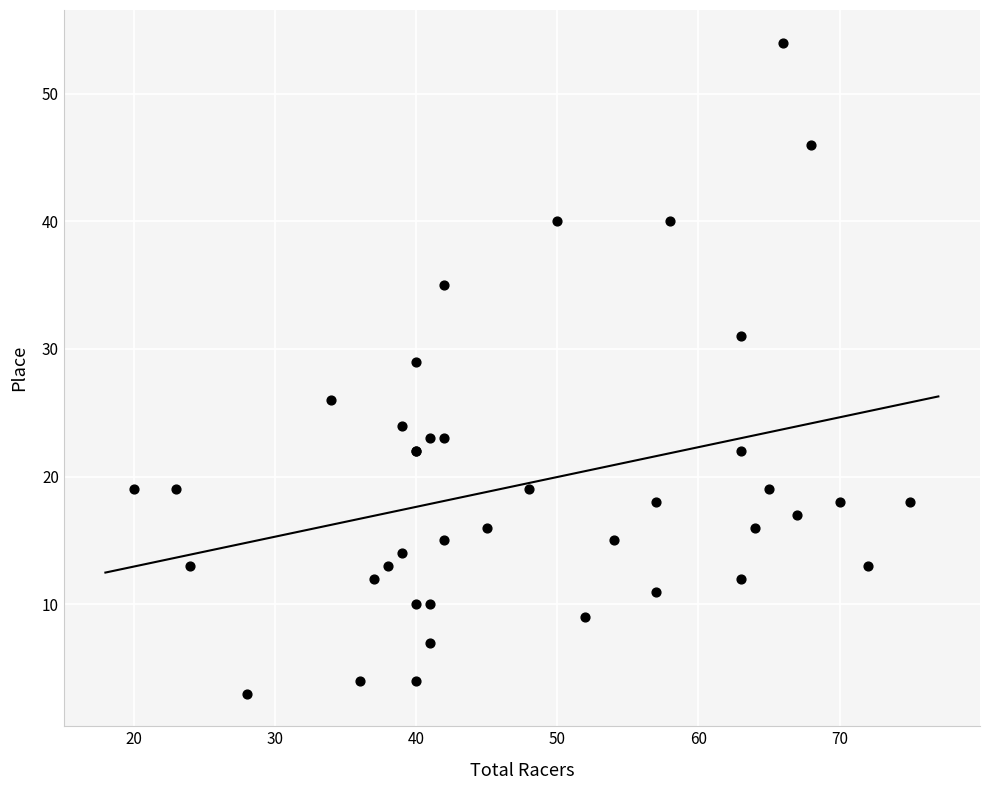

What Y value in the scatter plot is closest to 28?

29